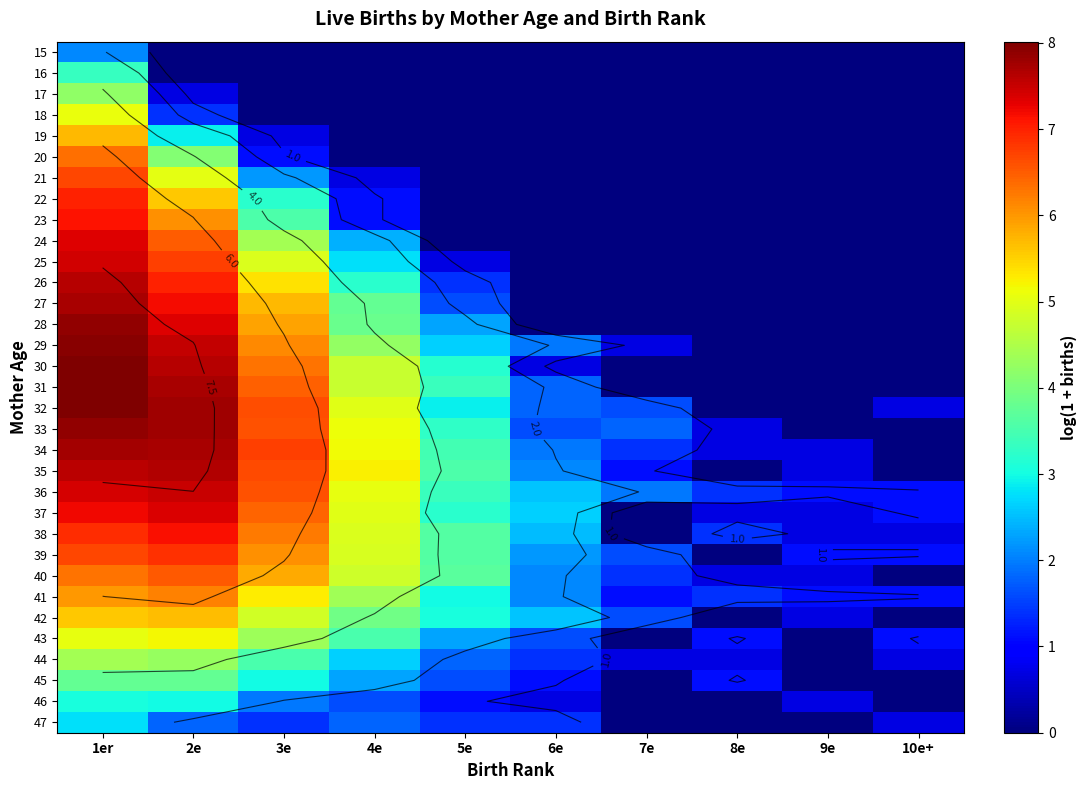

How many values in 28 are above zero?

5